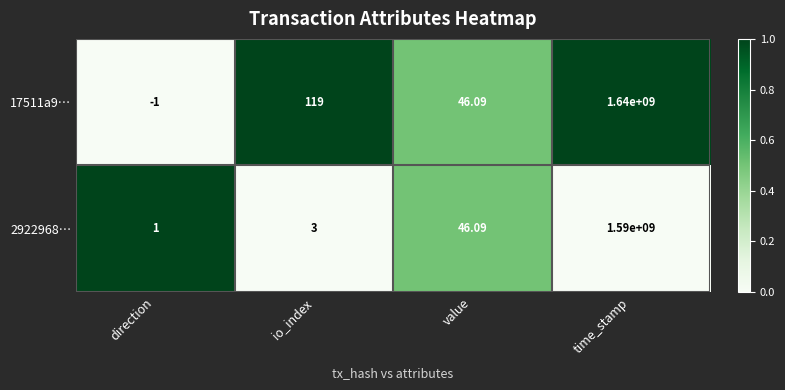

Which category has the highest value in the 2922968… series?

time_stamp